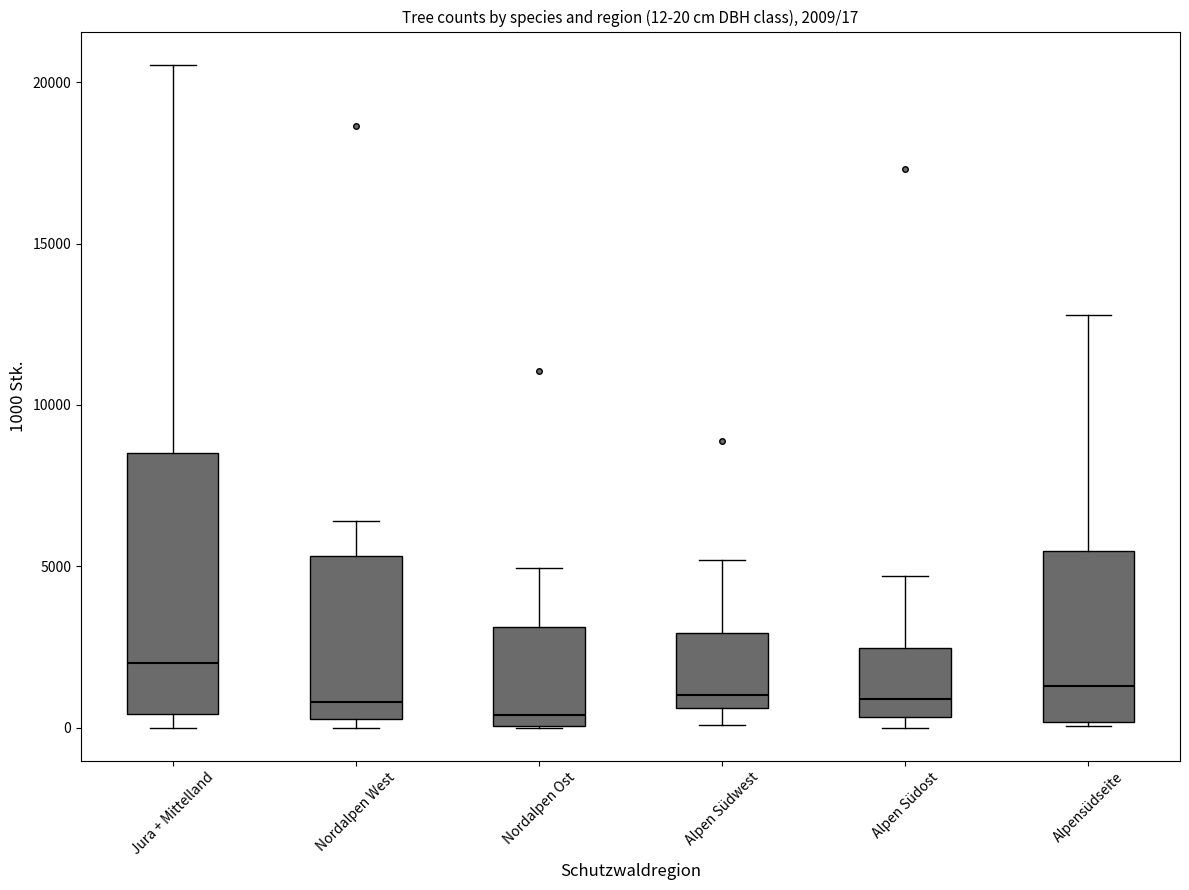

Which box's median line is the highest?

Jura + Mittelland